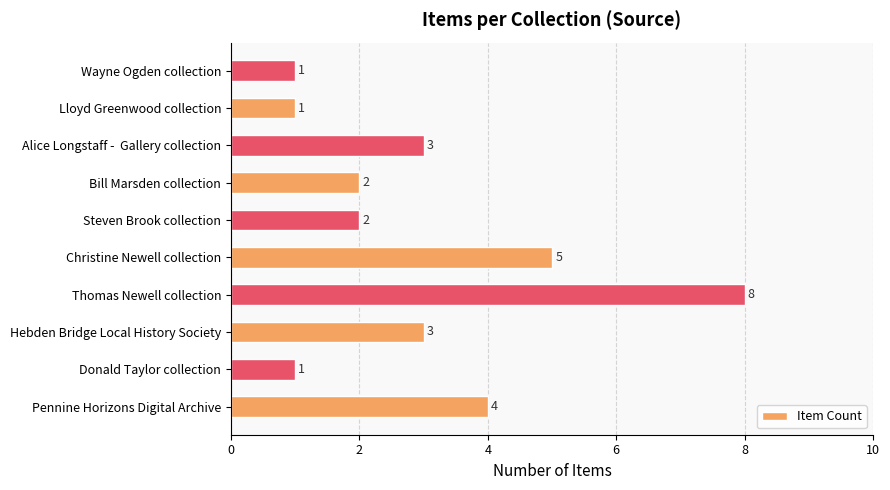

Reading top to bottom, extract all data points from this chart.

1	1	3	2	2	5	8	3	1	4